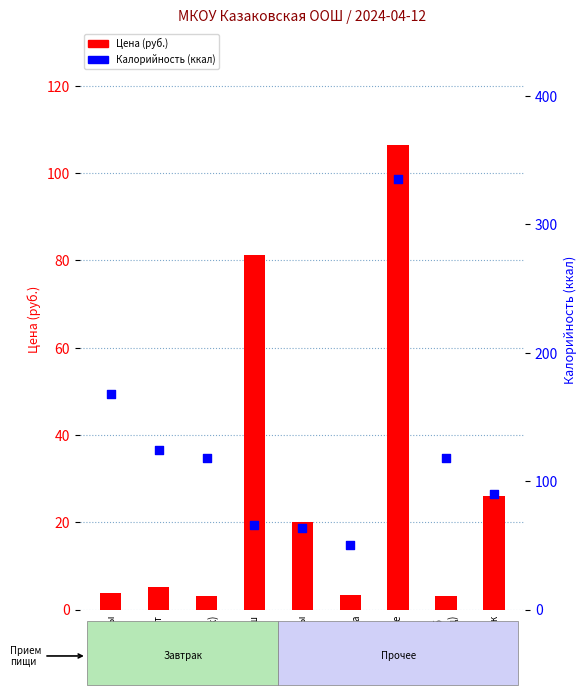

Which series has the widest spread of Y values?

Калорийность